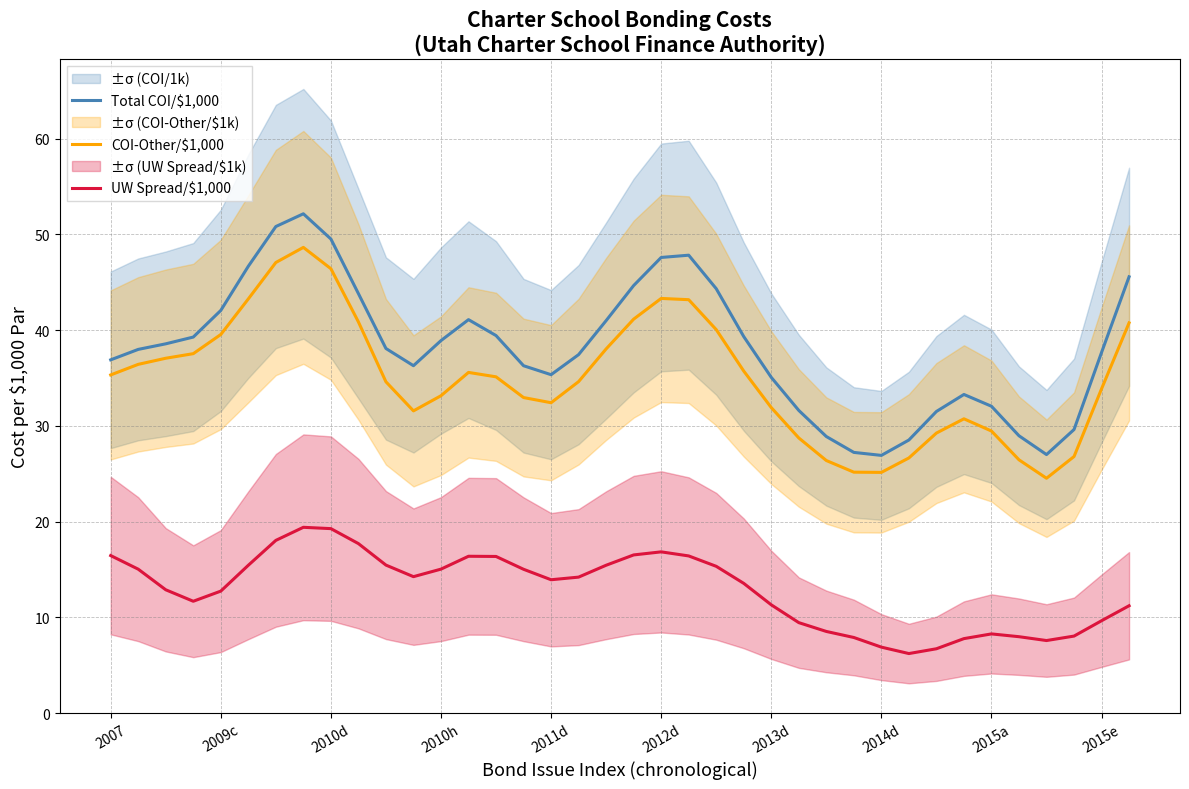

The value of UW Spread/$1,000 at 2013d is 11.3. True or false?

True